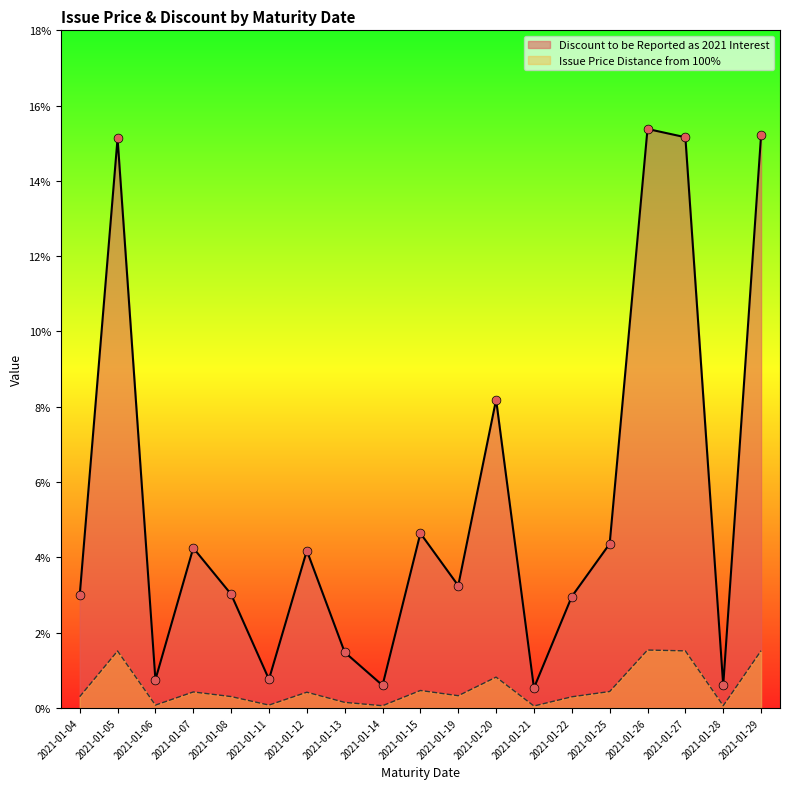

Which series reaches the minimum Y coordinate?

Issue Price (% of Principal)